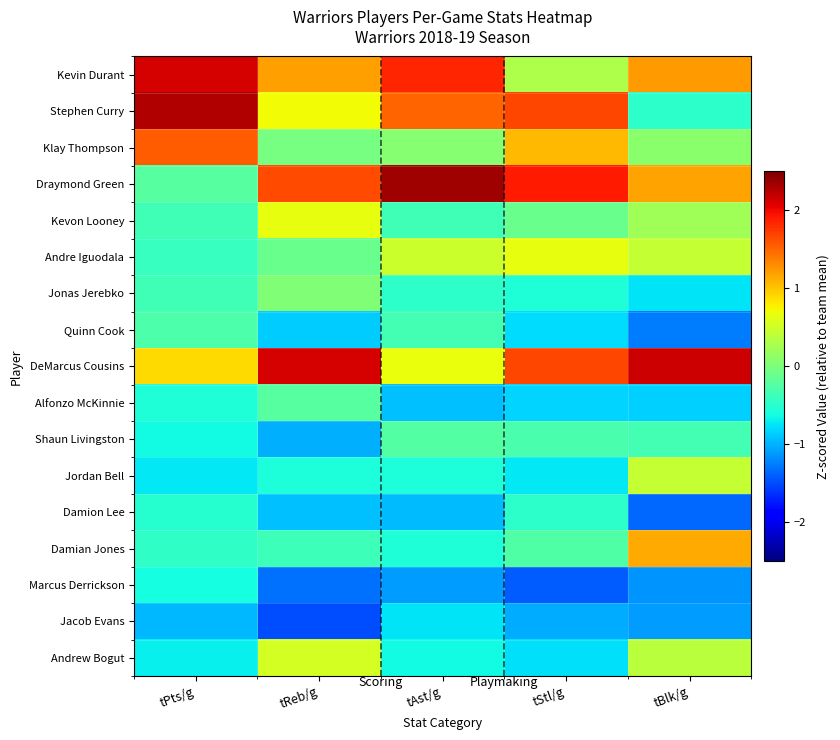

Reading left to right, what are all the values shown in this chart?

Kevin Durant: tPts/g=2.1	tReb/g=1.2	tAst/g=1.8	tStl/g=0.3	tBlk/g=1.2
Stephen Curry: tPts/g=2.3	tReb/g=0.7	tAst/g=1.5	tStl/g=1.7	tBlk/g=-0.5
Klay Thompson: tPts/g=1.6	tReb/g=-0.0	tAst/g=0.1	tStl/g=1.1	tBlk/g=0.1
Draymond Green: tPts/g=-0.2	tReb/g=1.7	tAst/g=2.4	tStl/g=1.9	tBlk/g=1.2
Kevon Looney: tPts/g=-0.4	tReb/g=0.6	tAst/g=-0.4	tStl/g=-0.1	tBlk/g=0.2
Andre Iguodala: tPts/g=-0.4	tReb/g=-0.1	tAst/g=0.5	tStl/g=0.7	tBlk/g=0.4
Jonas Jerebko: tPts/g=-0.4	tReb/g=0.0	tAst/g=-0.5	tStl/g=-0.6	tBlk/g=-0.8
Quinn Cook: tPts/g=-0.3	tReb/g=-0.9	tAst/g=-0.3	tStl/g=-0.8	tBlk/g=-1.3
DeMarcus Cousins: tPts/g=0.9	tReb/g=2.1	tAst/g=0.7	tStl/g=1.7	tBlk/g=2.2
Alfonzo McKinnie: tPts/g=-0.6	tReb/g=-0.2	tAst/g=-0.9	tStl/g=-0.8	tBlk/g=-0.9
Shaun Livingston: tPts/g=-0.6	tReb/g=-1.0	tAst/g=-0.2	tStl/g=-0.3	tBlk/g=-0.3
Jordan Bell: tPts/g=-0.7	tReb/g=-0.6	tAst/g=-0.6	tStl/g=-0.7	tBlk/g=0.4
Damion Lee: tPts/g=-0.5	tReb/g=-0.9	tAst/g=-0.9	tStl/g=-0.5	tBlk/g=-1.4
Damian Jones: tPts/g=-0.5	tReb/g=-0.4	tAst/g=-0.6	tStl/g=-0.3	tBlk/g=1.1
Marcus Derrickson: tPts/g=-0.6	tReb/g=-1.3	tAst/g=-1.1	tStl/g=-1.4	tBlk/g=-1.1
Jacob Evans: tPts/g=-1.0	tReb/g=-1.5	tAst/g=-0.8	tStl/g=-1.0	tBlk/g=-1.1
Andrew Bogut: tPts/g=-0.7	tReb/g=0.5	tAst/g=-0.6	tStl/g=-0.8	tBlk/g=0.4